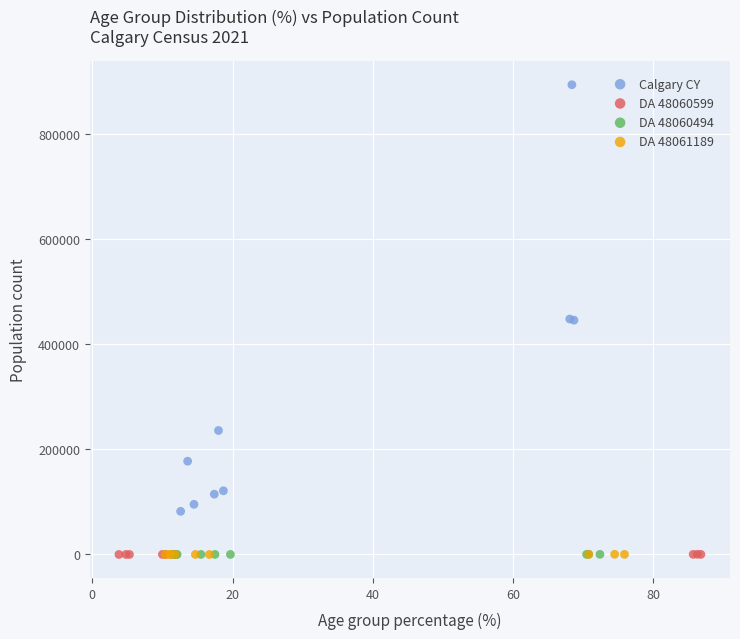

Which series contains the highest Y value?

Calgary CY